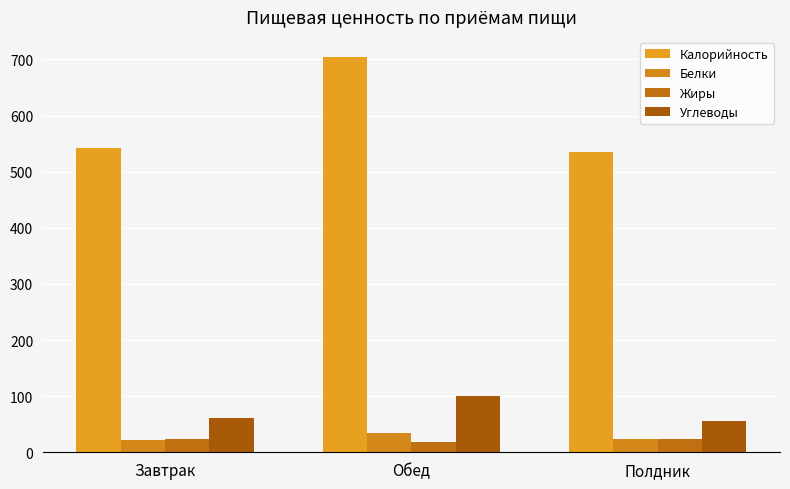

Count the number of data series in this chart.

4